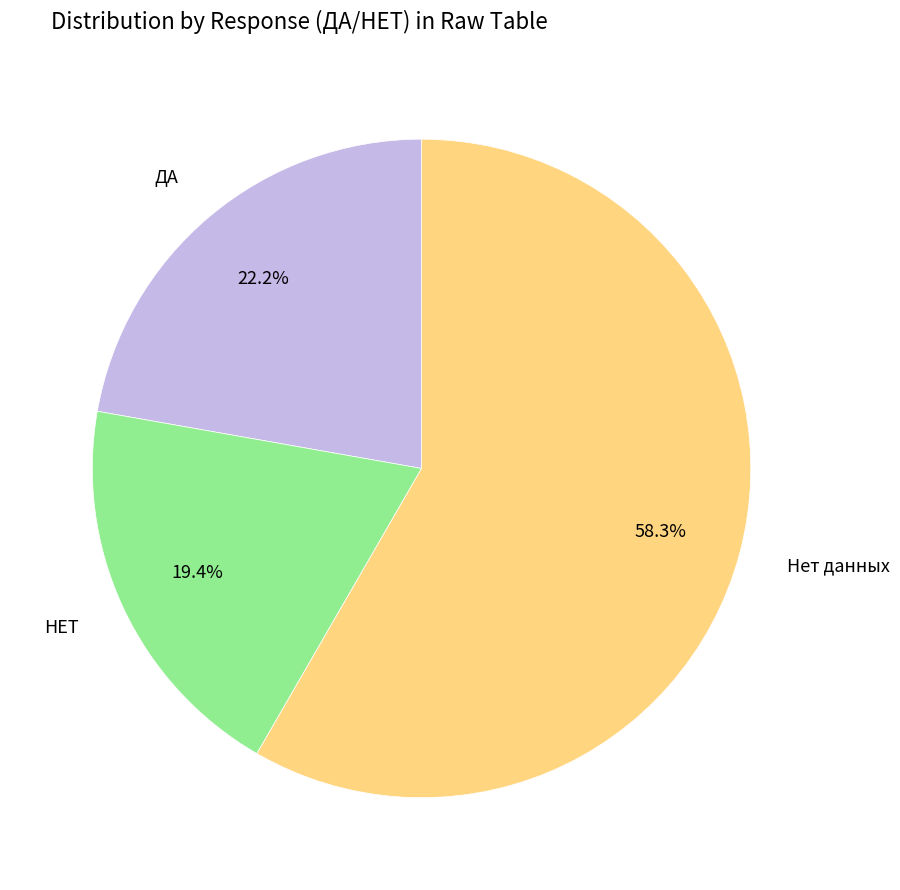

Rank the categories by value from lowest to highest.

НЕТ, ДА, Нет данных